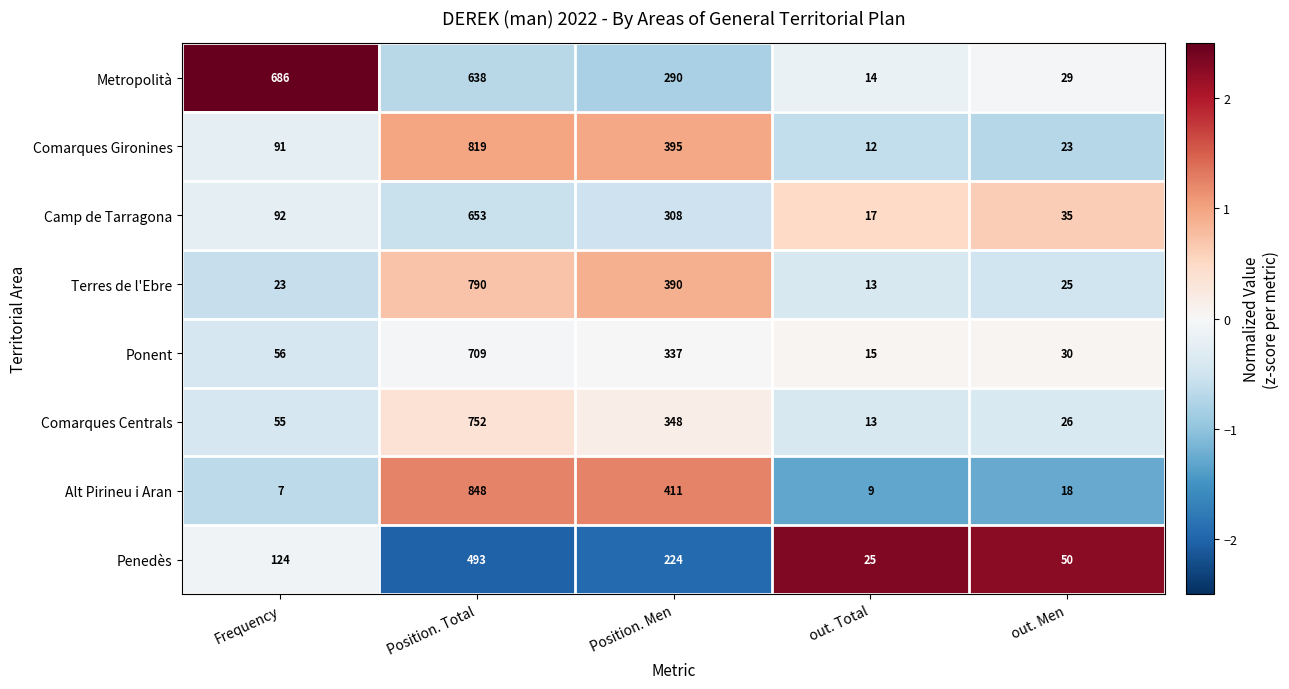

The value of Comarques Gironines at out. Men is 5. True or false?

False